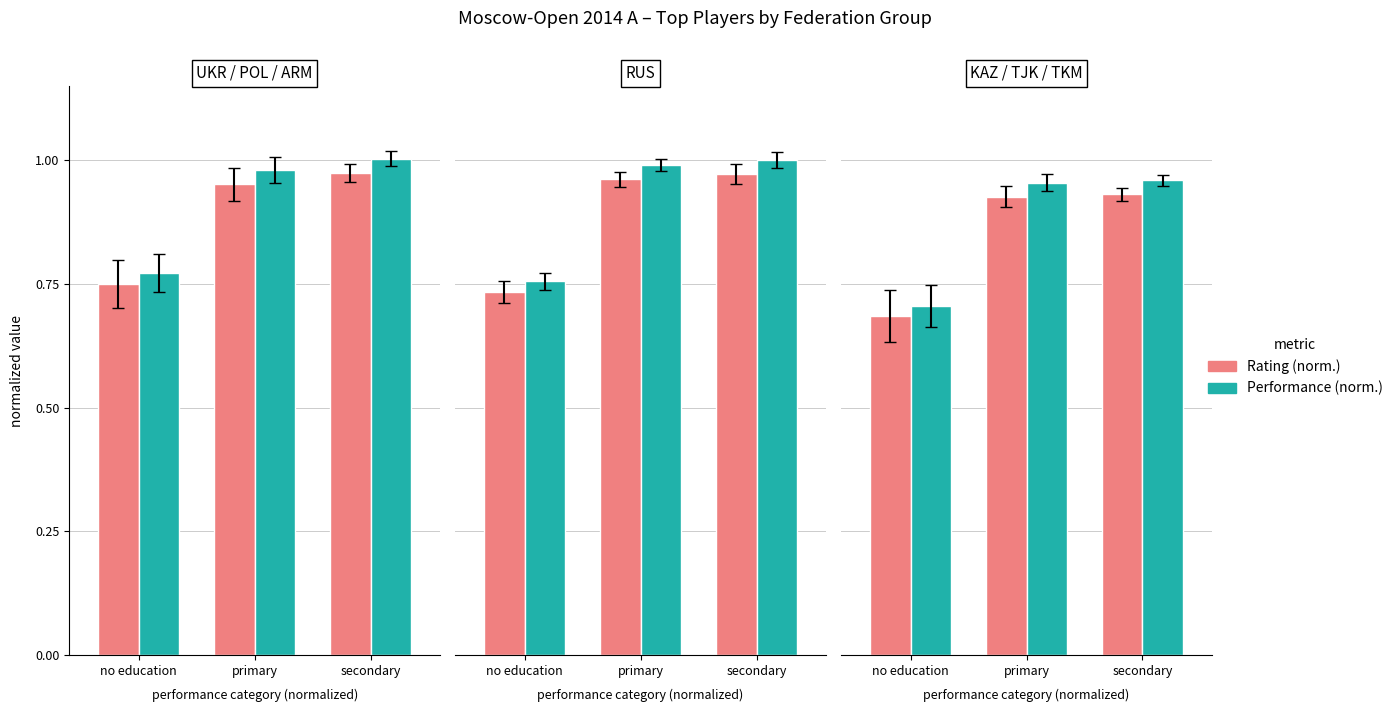

How many bars are there in each group?

2